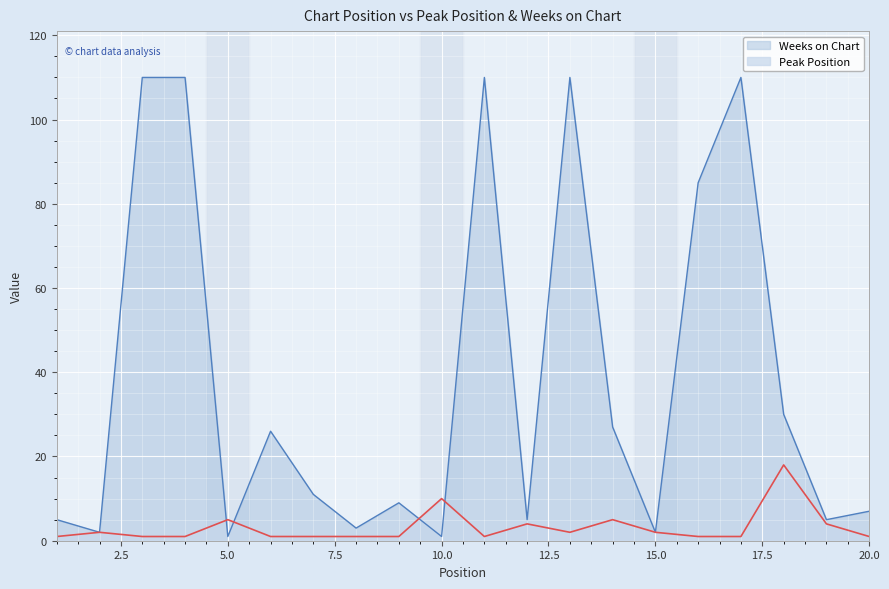

After their last crossing, which series has the higher values: Peak Position or Weeks on Chart?

Weeks on Chart